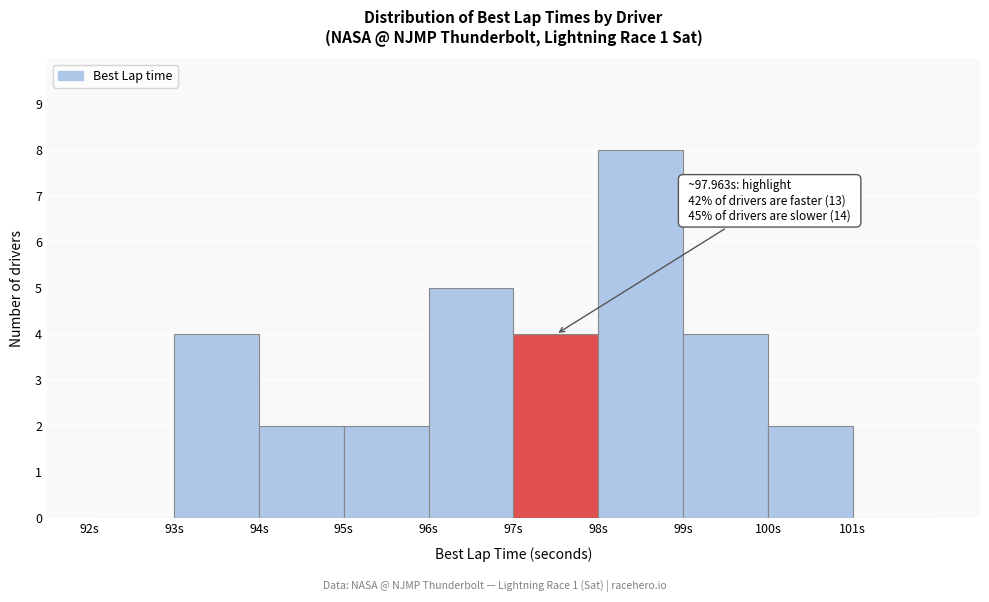

Over which range of the x-axis is the bar tallest?

98 to 99